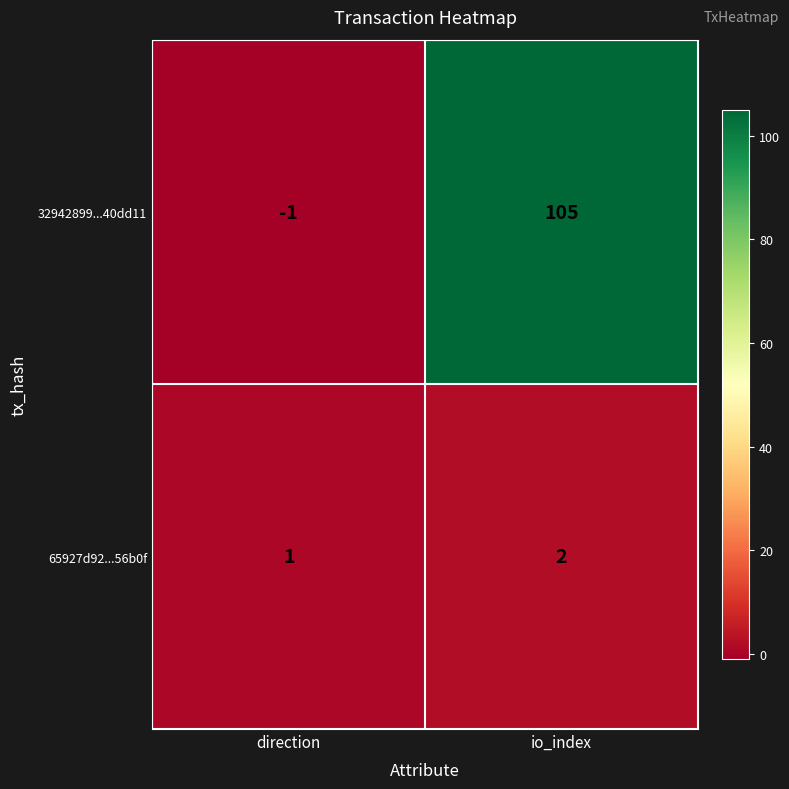

Is it true that 32942899...40dd11 equals -1 at direction?

True